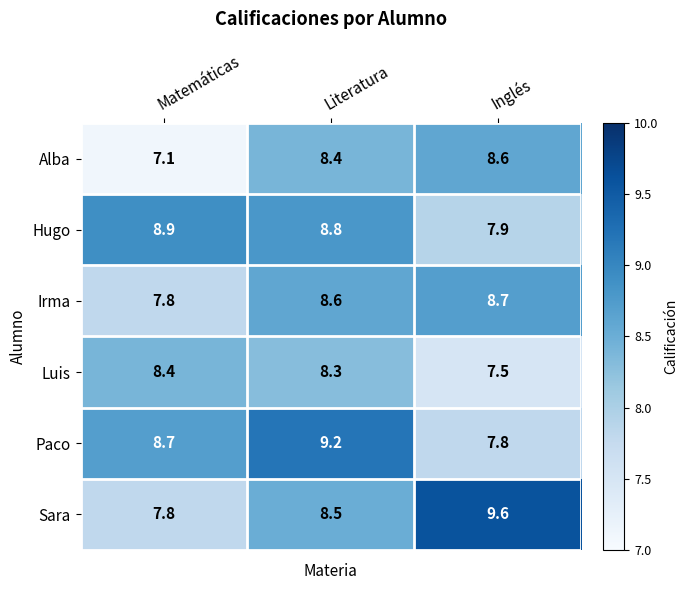

What is the minimum value shown in the chart?

7.1